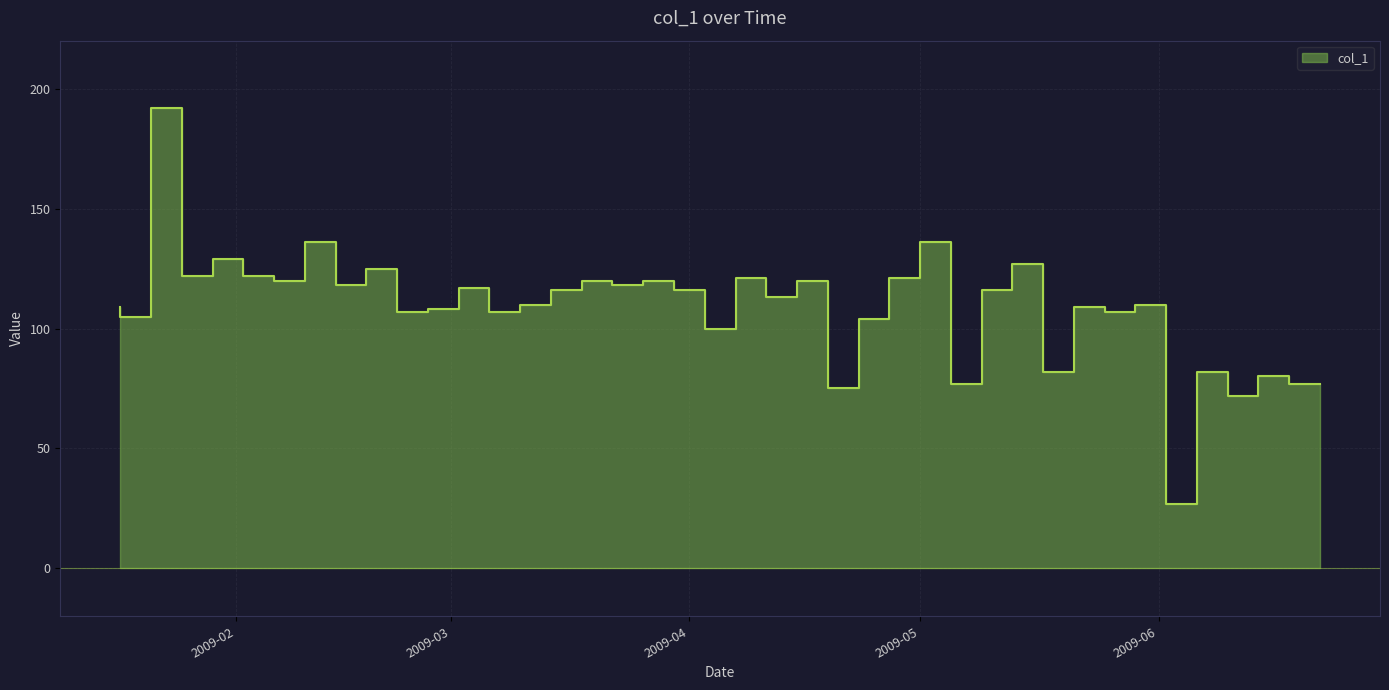

Count the number of data series in this chart.

1